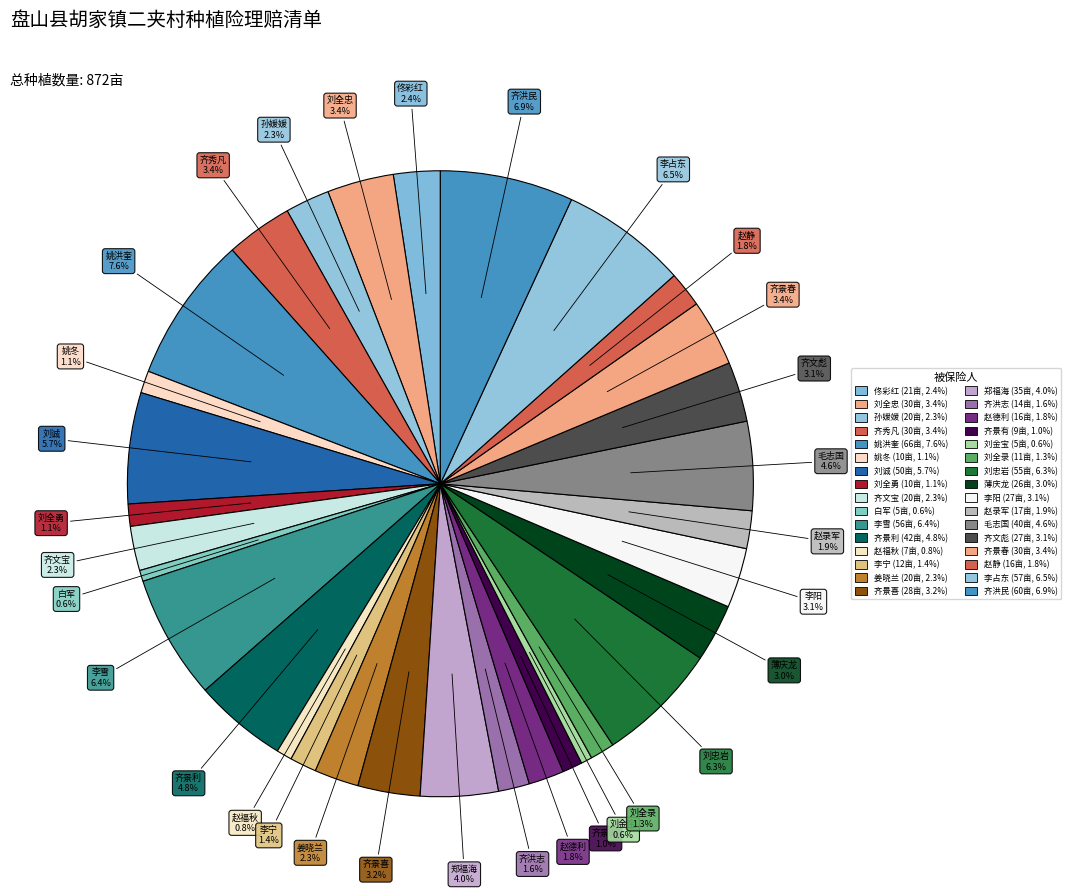

To the nearest percent, what is the difference between the largest and smallest slice percentages?

7%